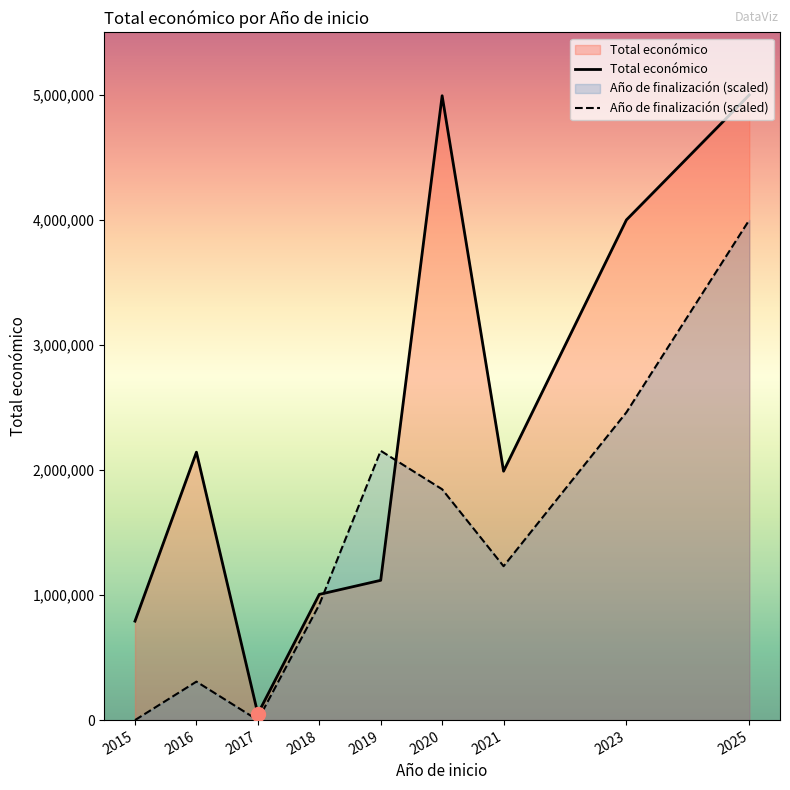

How many data points in Total económico are above 1990368?

4